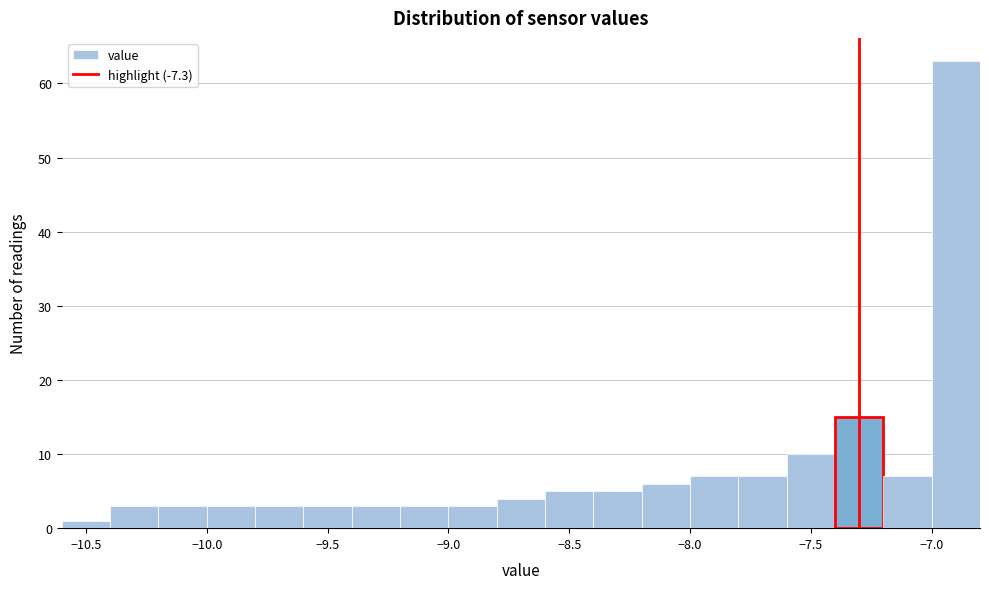

Which range on the x-axis has the tallest bar?

-7.0 to -6.8